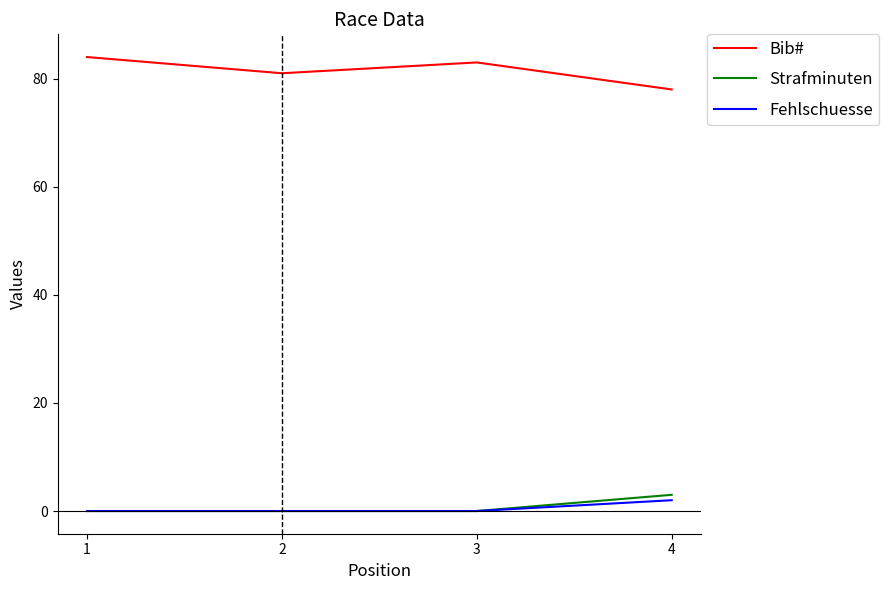

Which series has the largest total across all categories?

Bib#